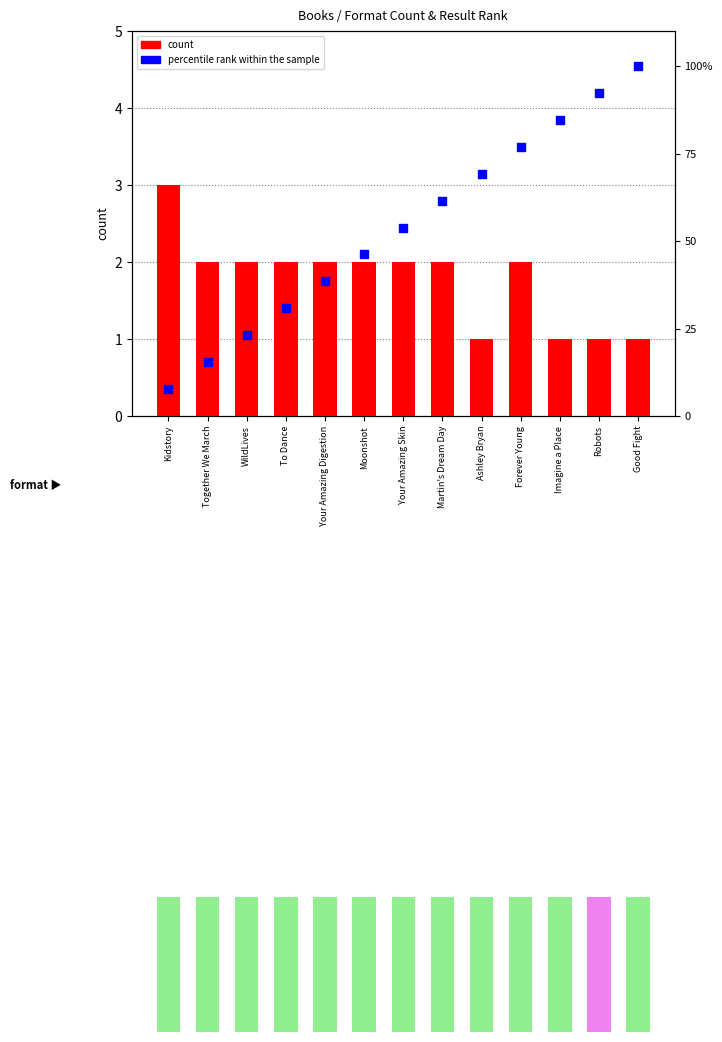

At which category is the sum across all series the highest?

Good Fight